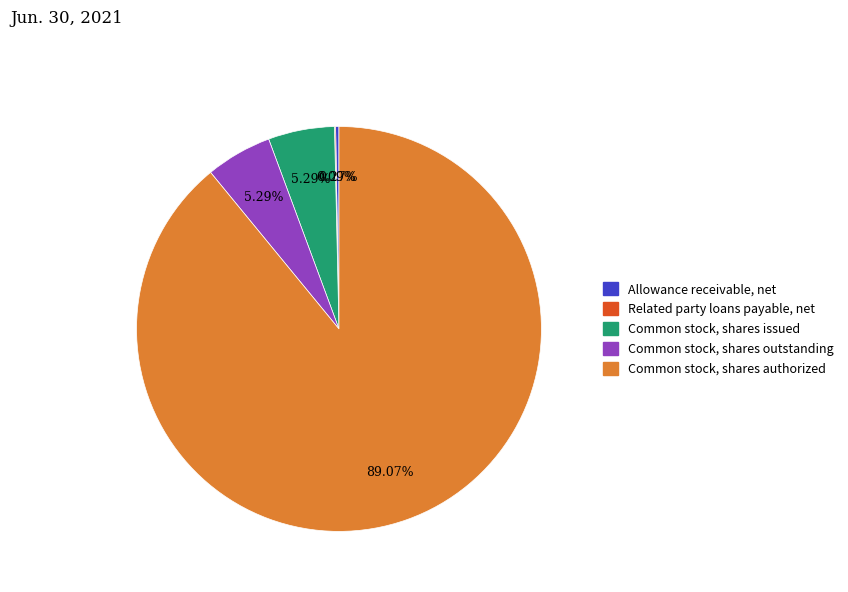

Is the sum of Common stock, shares issued and Common stock, shares outstanding greater than half?

No